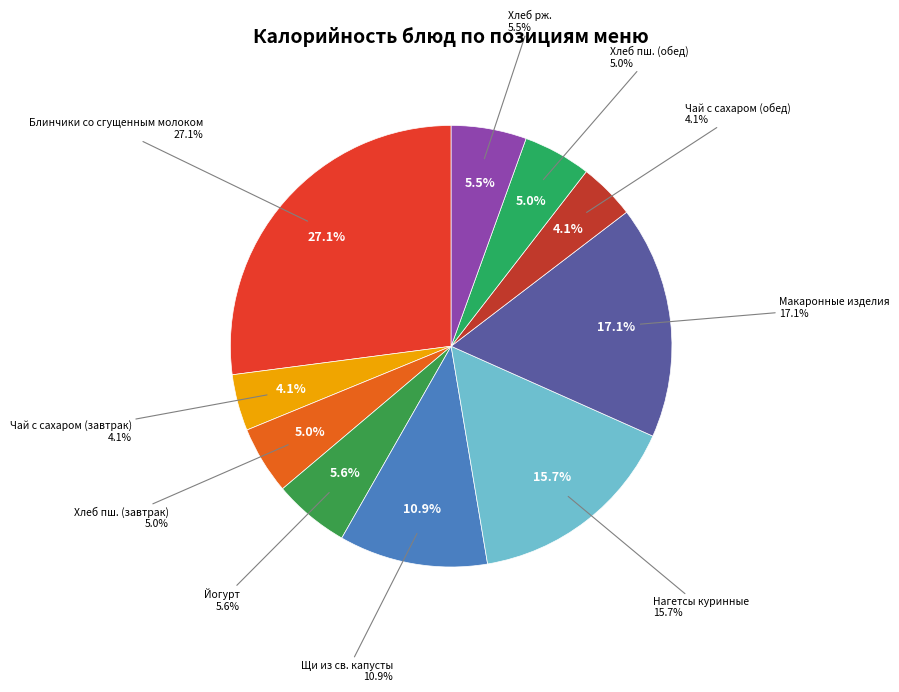

Is it true that Чай с сахаром (завтрак) is 1% of the pie?

False